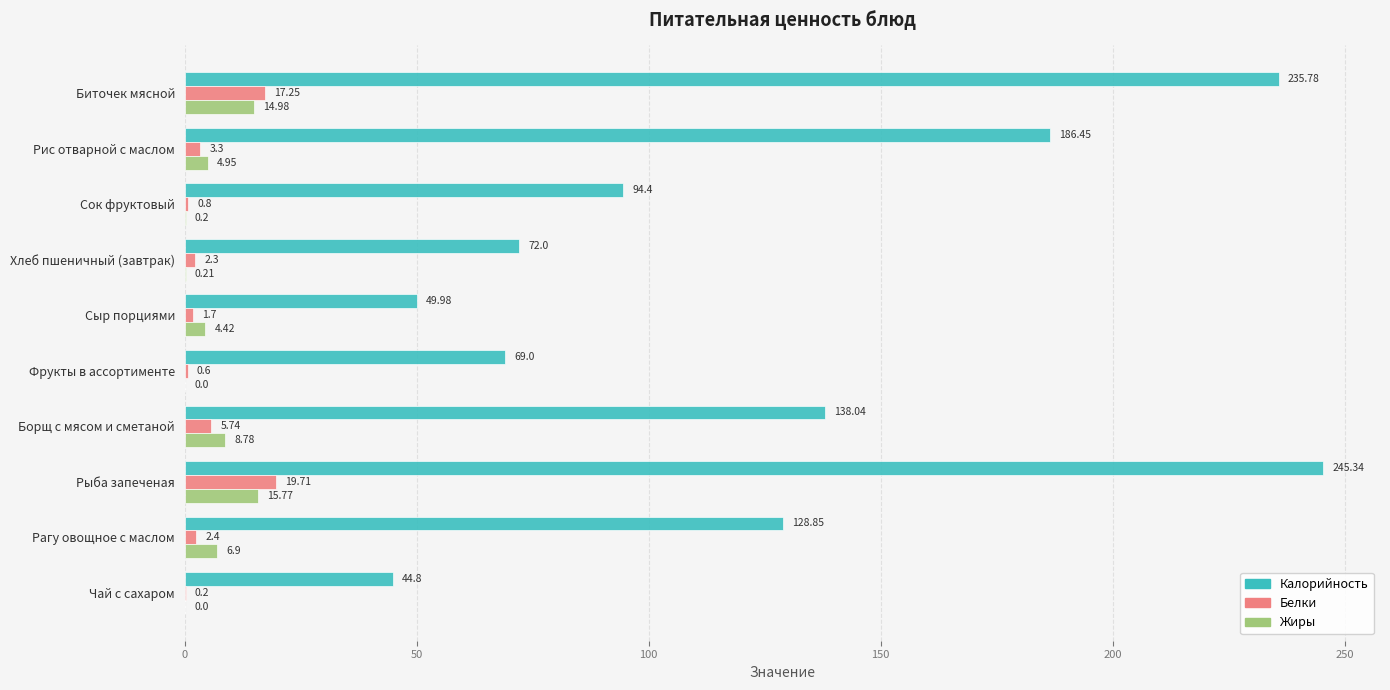

At which label is Калорийность closest to 145?

Борщ с мясом и сметаной